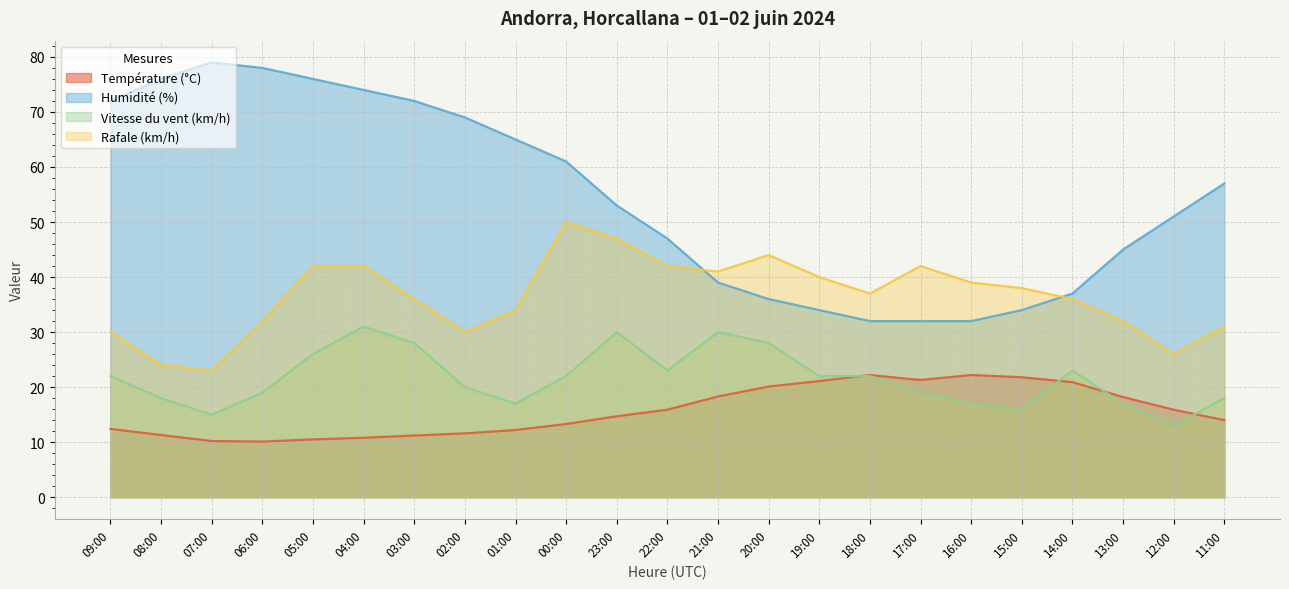

What is the total value across all series at 15:00?

109.8